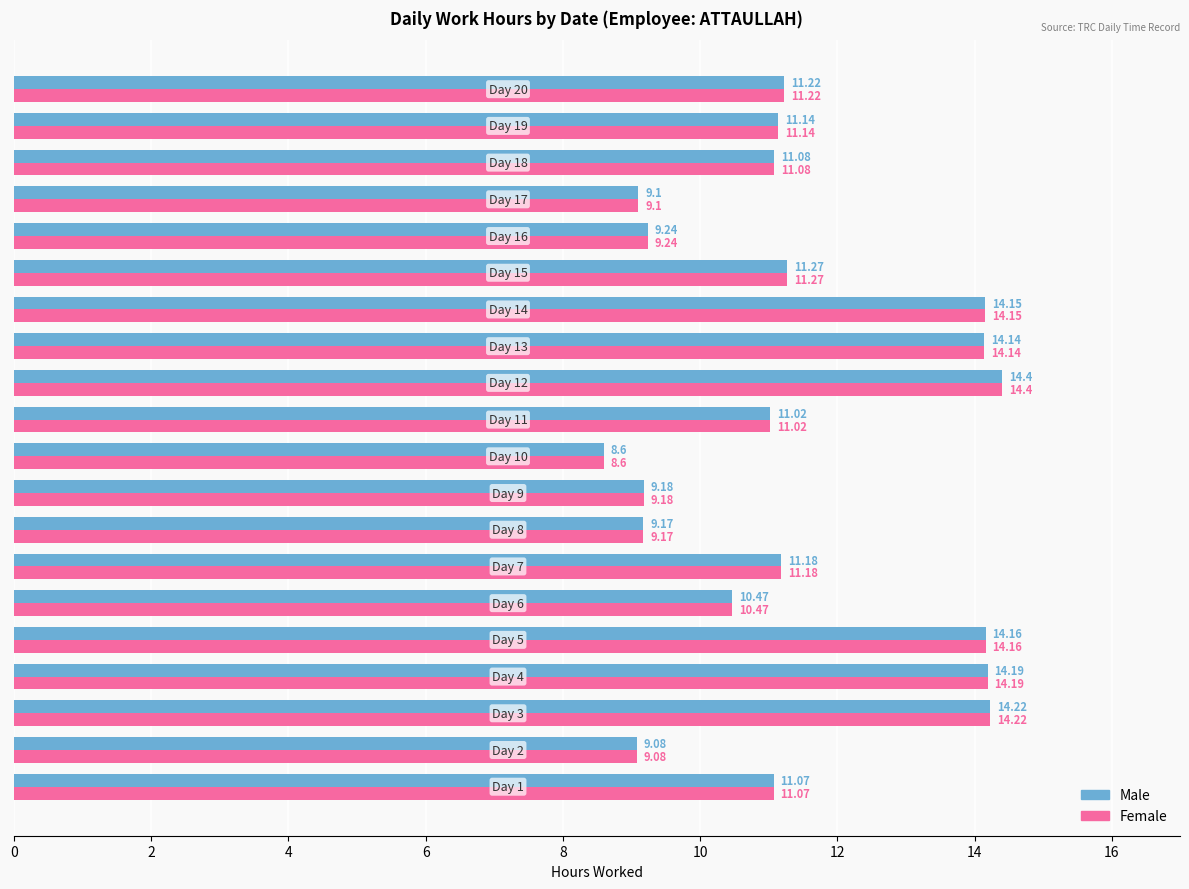

What is the sum of all Male values?

228.1